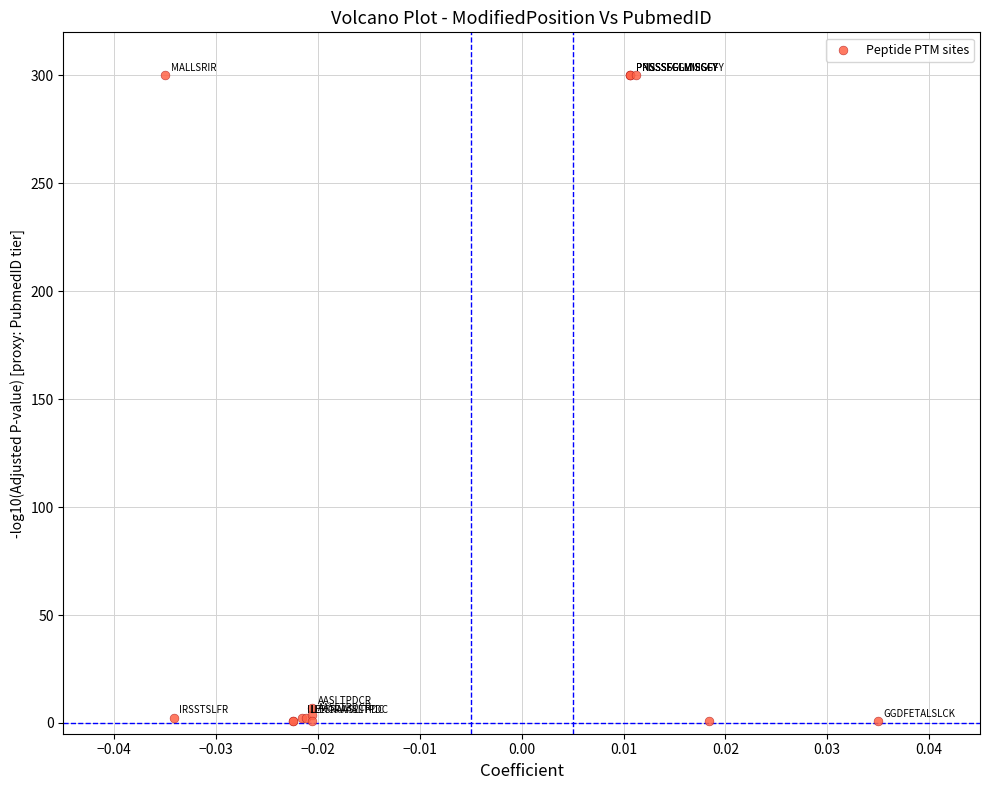

What Y value in the scatter plot is closest to 150?

7.0